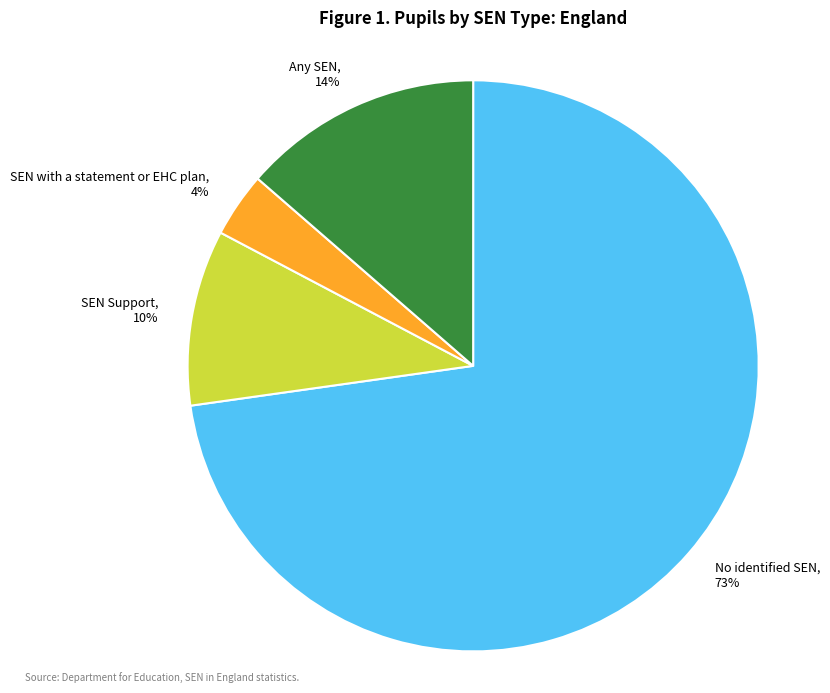

Is it true that Any SEN is 14% of the pie?

True